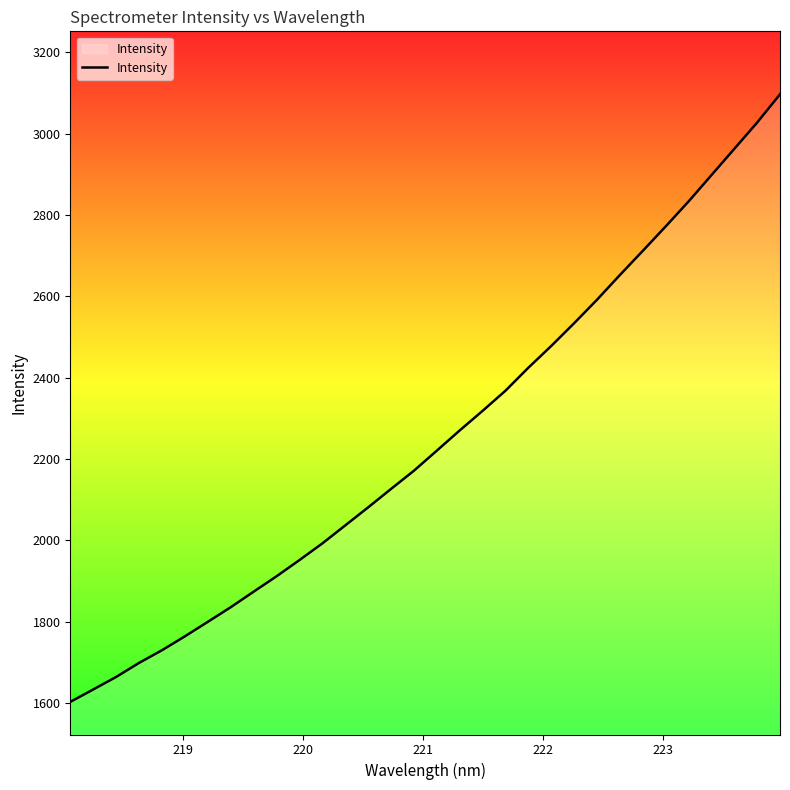

What is the greatest value displayed?

3096.4